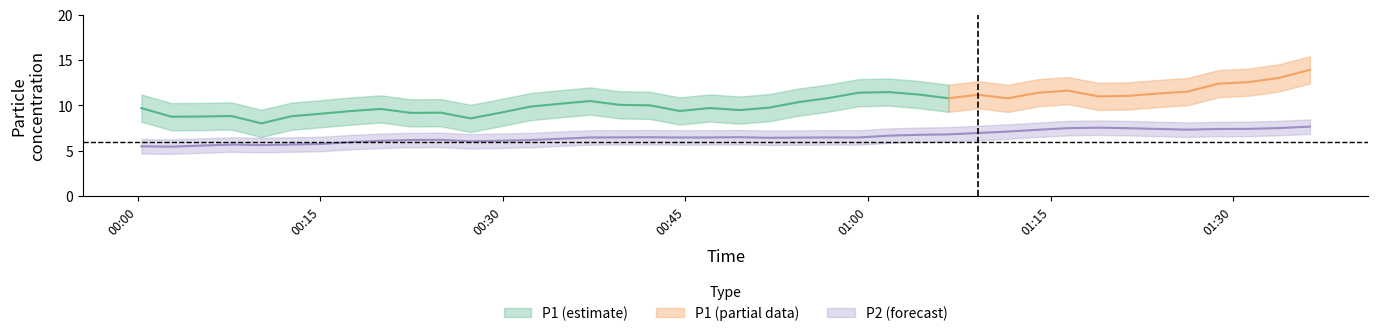

What is the difference between the maximum and minimum values in the P2 series?

2.5